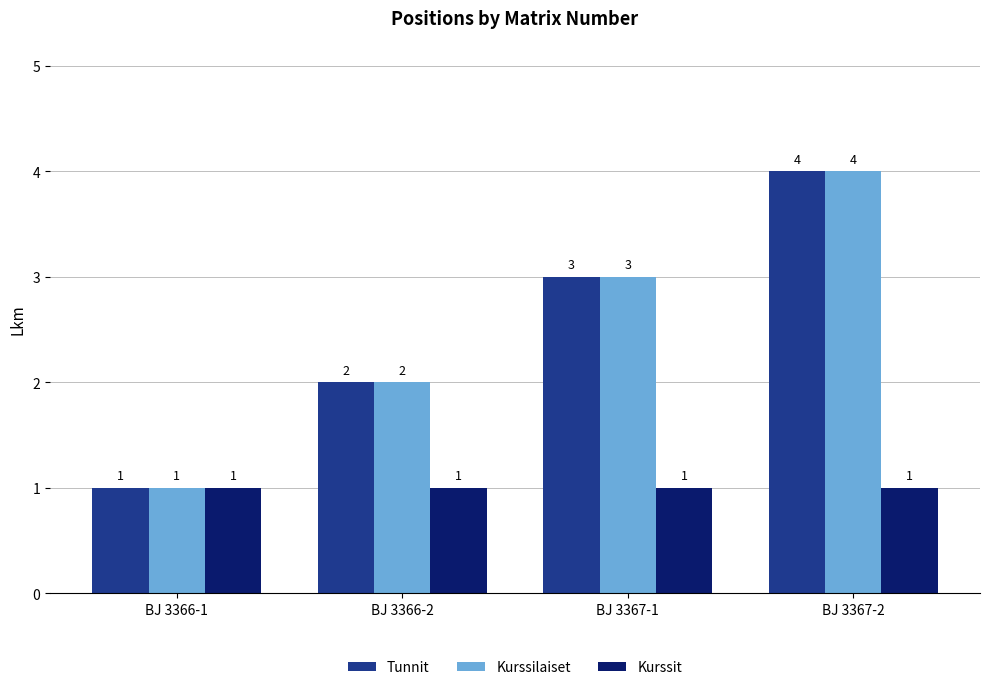

What are all the series names shown in the legend?

Tunnit, Kurssilaiset, Kurssit